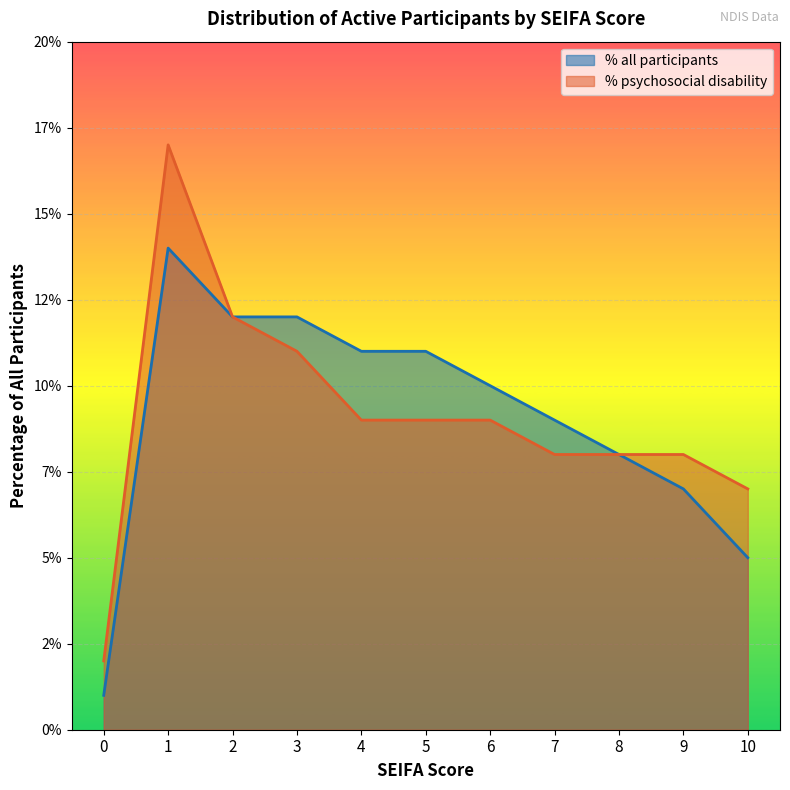

In Psychosocial disability, how many points are higher than both neighbors (excluding endpoints)?

1